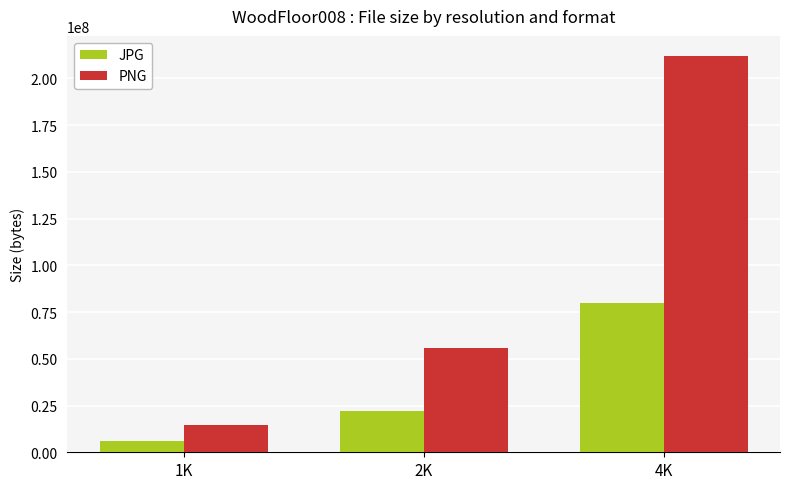

The value of PNG at 2K is 55775121. True or false?

True